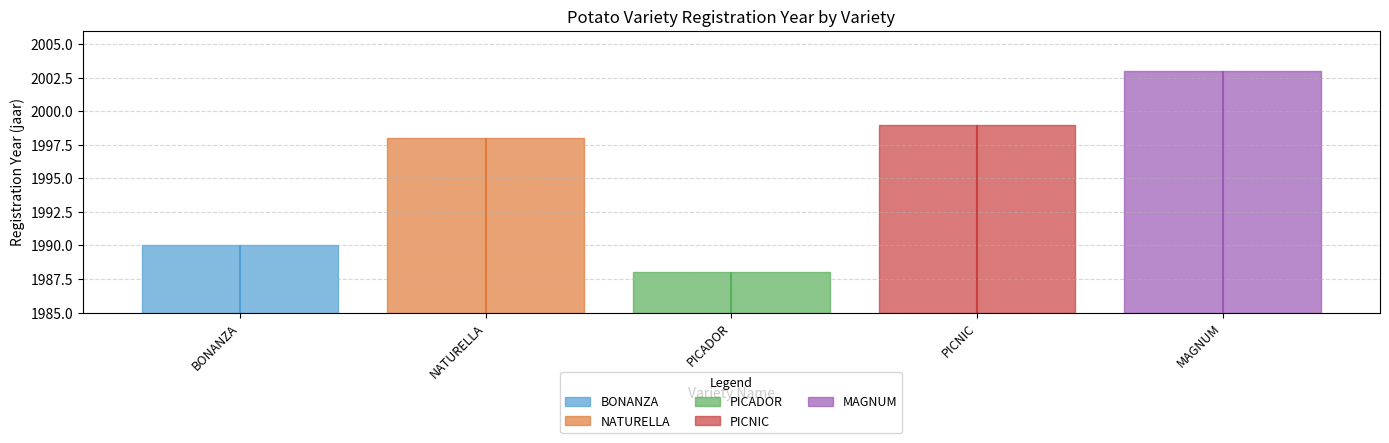

What is the label of the 5th point from the left?

MAGNUM